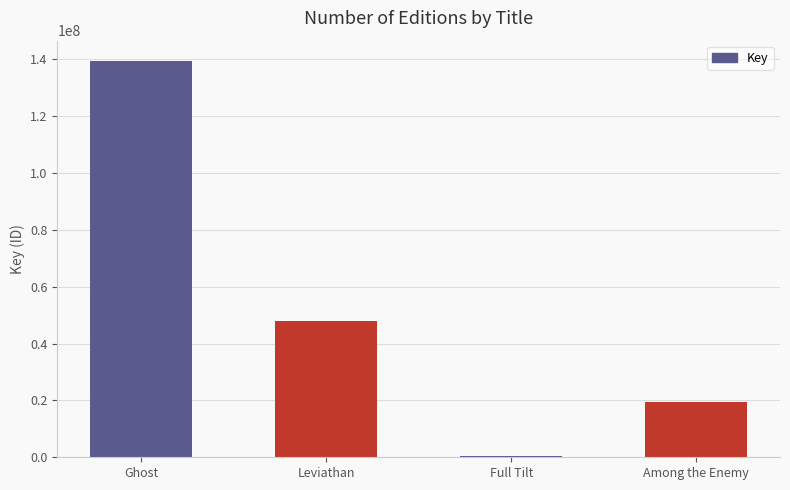

Count the number of data series in this chart.

1